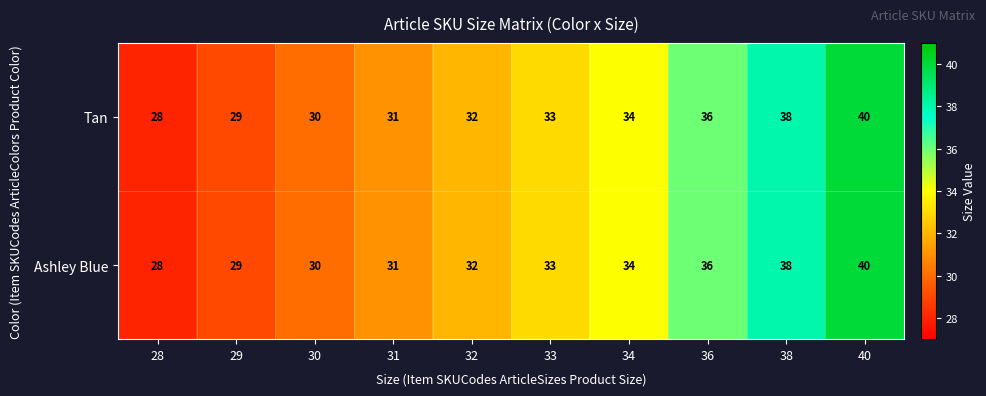

The Ashley Blue series shows 31 at 31. True or false?

True